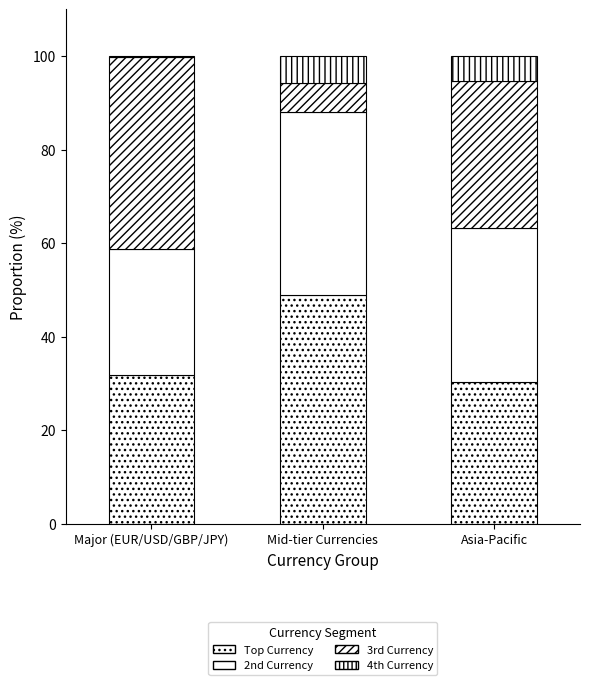

Which series has the widest spread of values?

3rd Currency